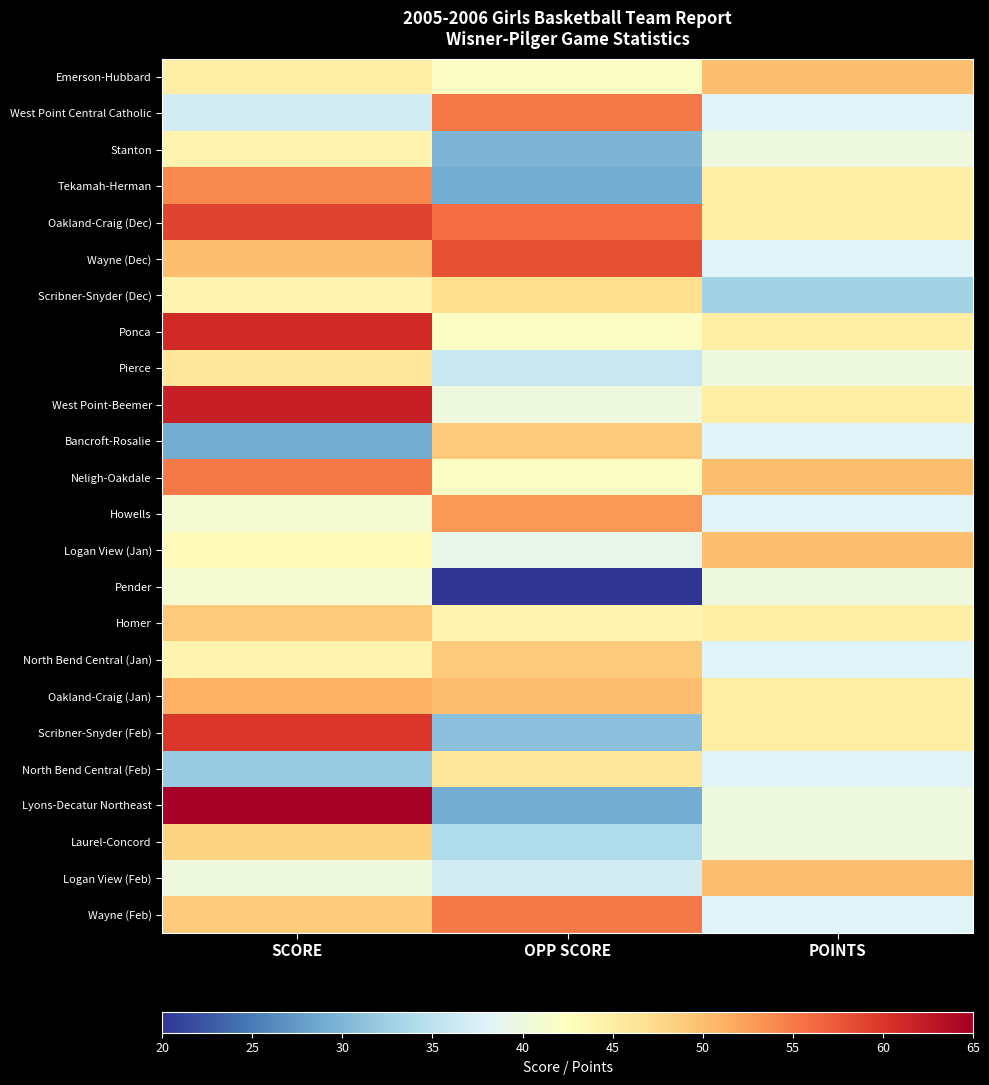

Which series has the widest spread of values?

Lyons-Decatur Northeast